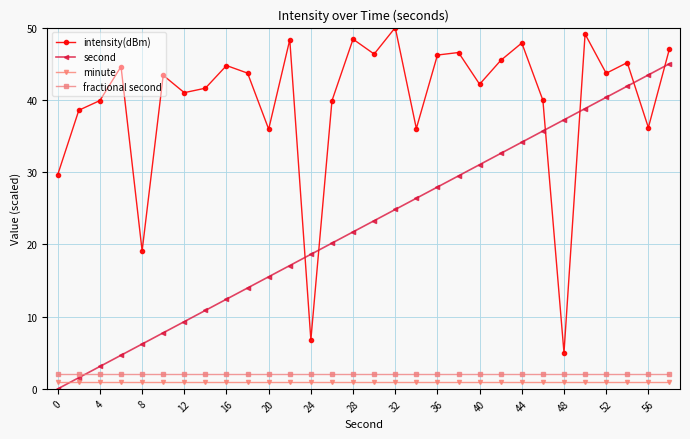

What is the greatest value displayed?

50.0